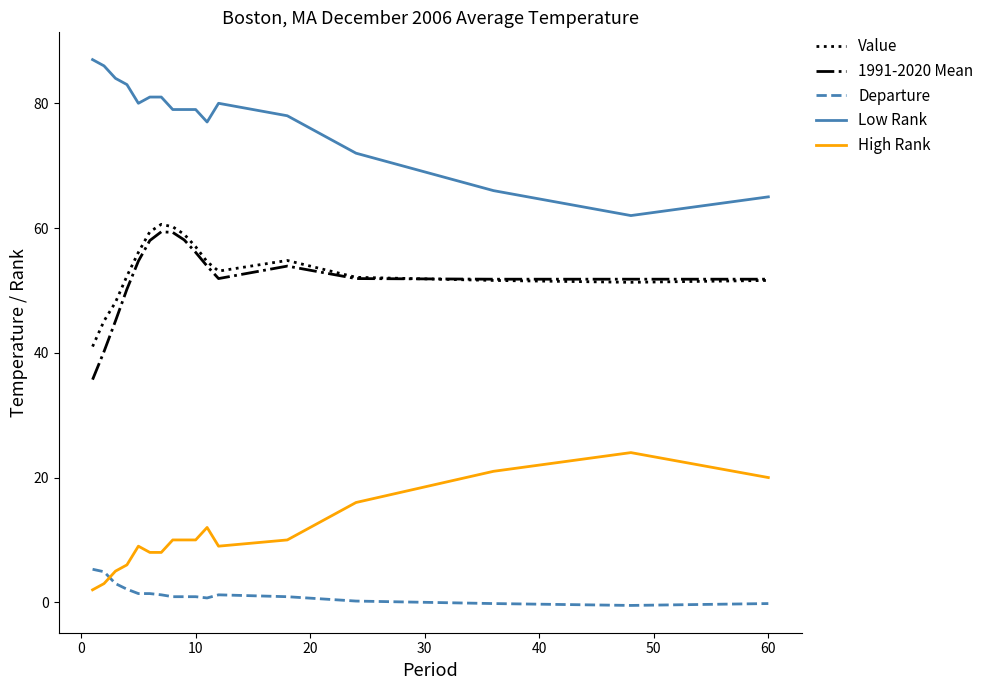

Which series has the largest total across all categories?

Low Rank